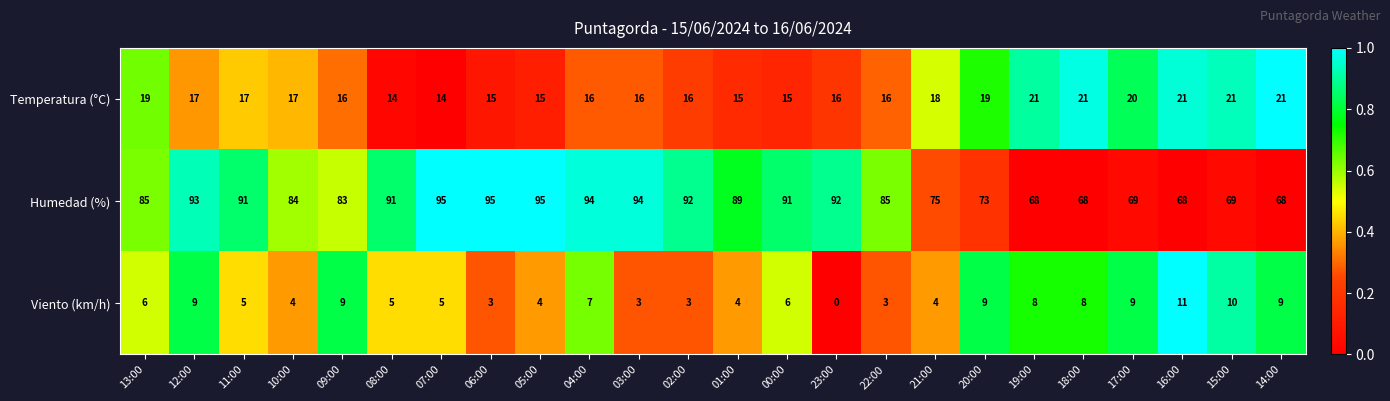

At which category is the sum across all series the highest?

12:00